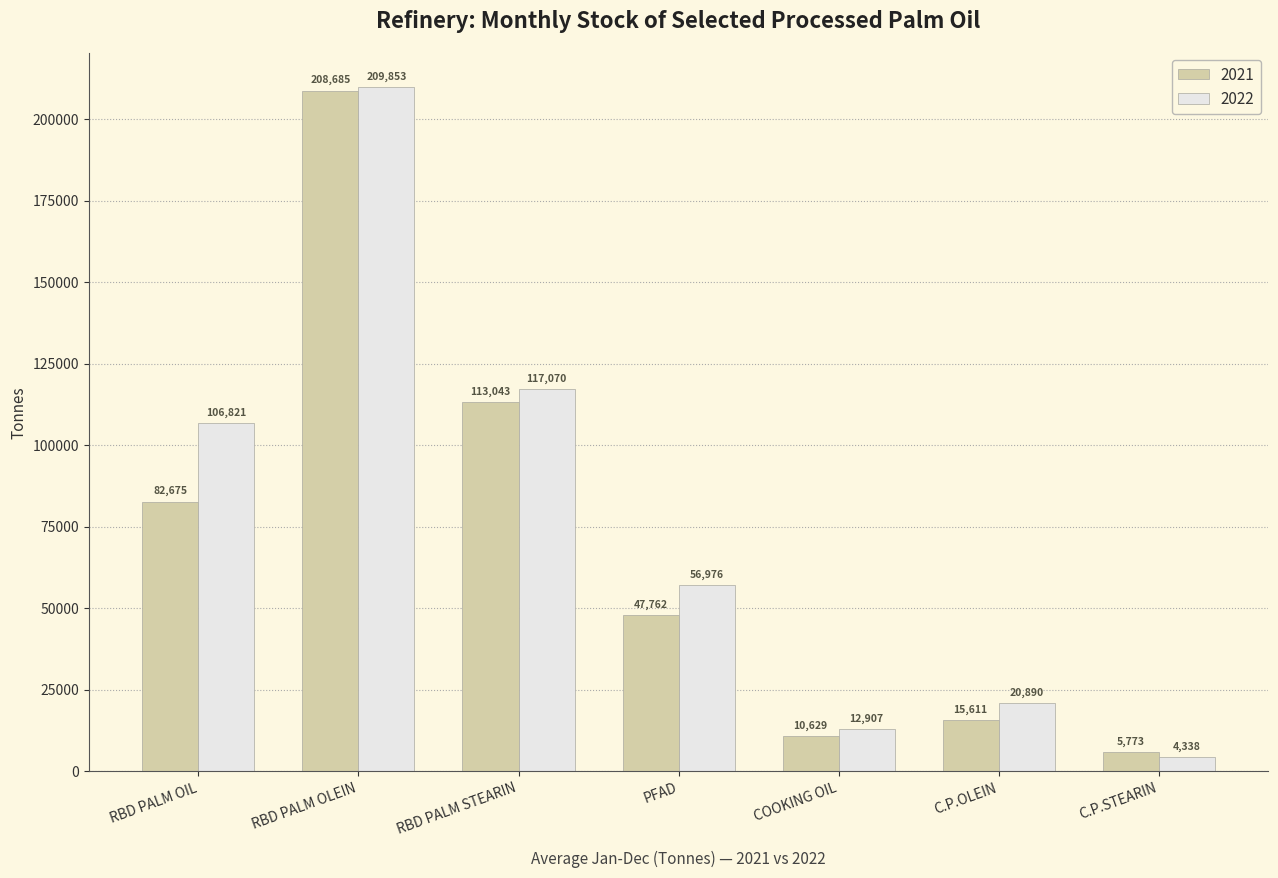

List the series in order of their peak value, lowest first.

2021, 2022